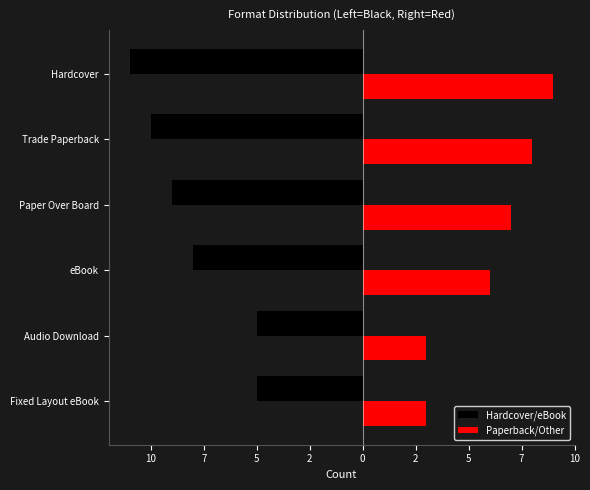

What are all the series names shown in the legend?

Hardcover/eBook, Paperback/Other